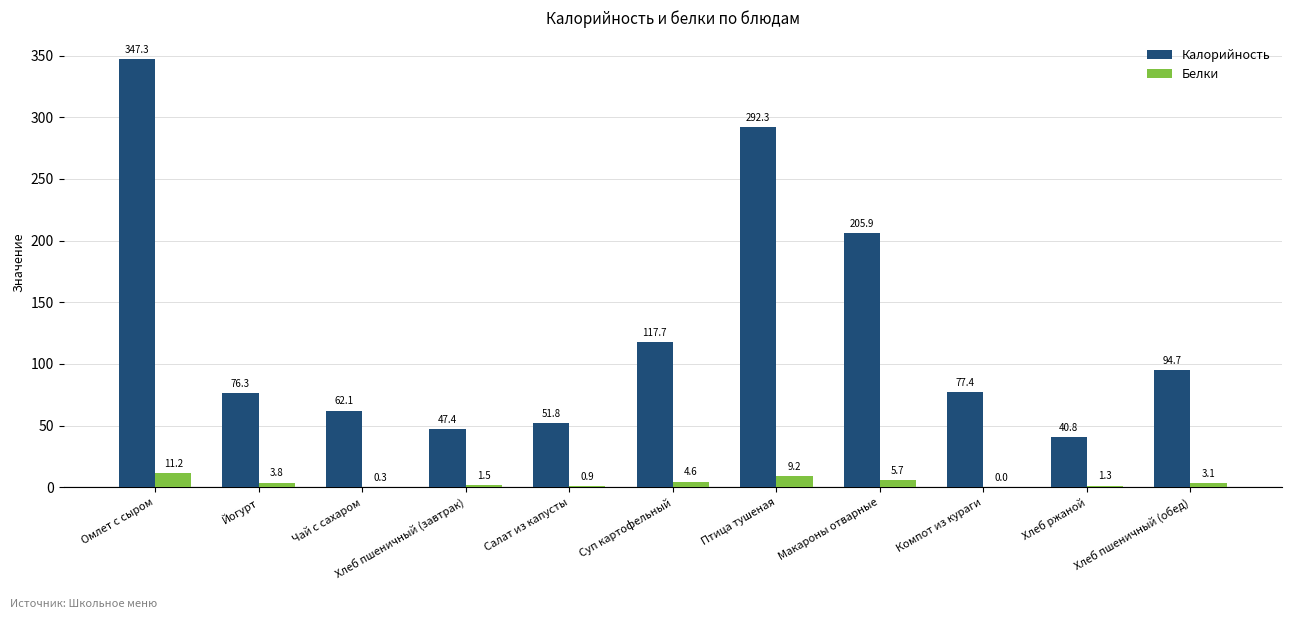

What is the approximate value of Белки at Суп картофельный?

4.6